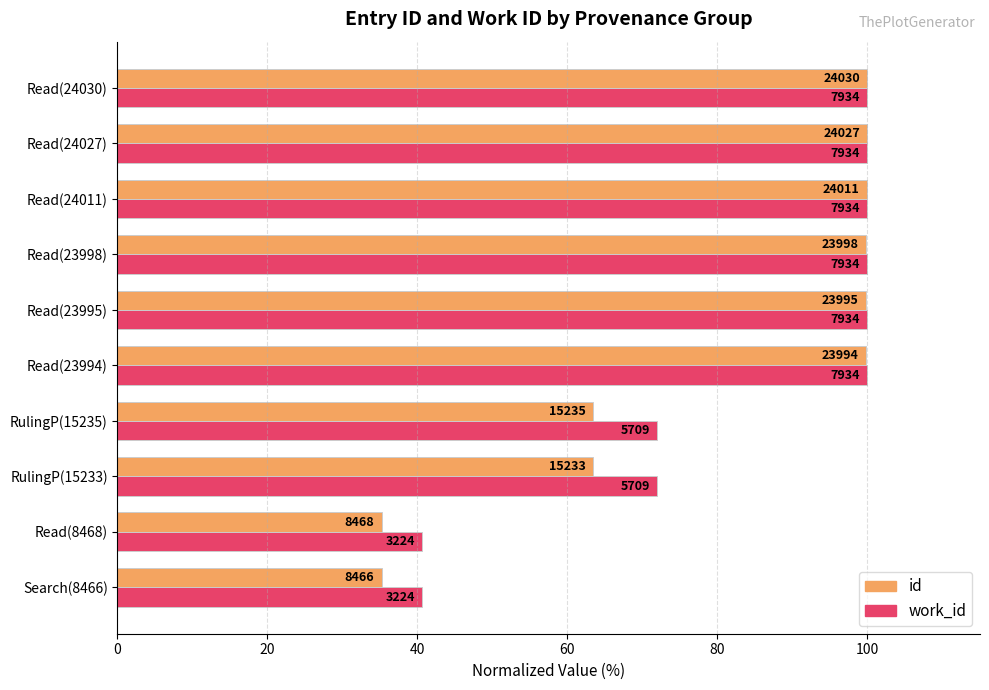

What are all the series names shown in the legend?

id, work_id